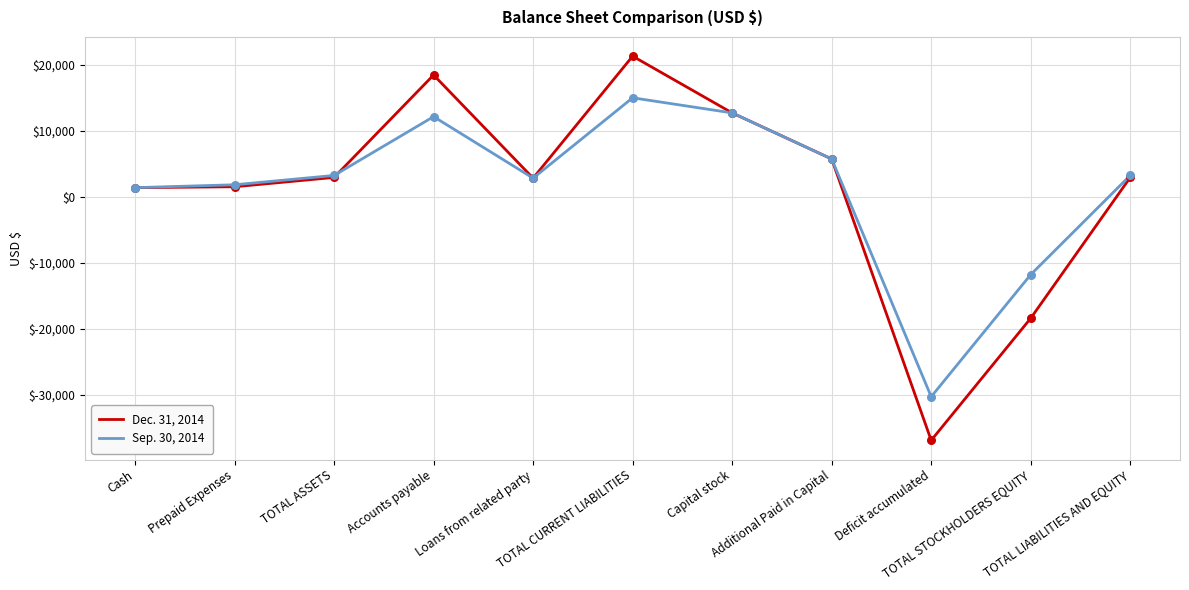

Which series has the widest spread of values?

Dec. 31, 2014